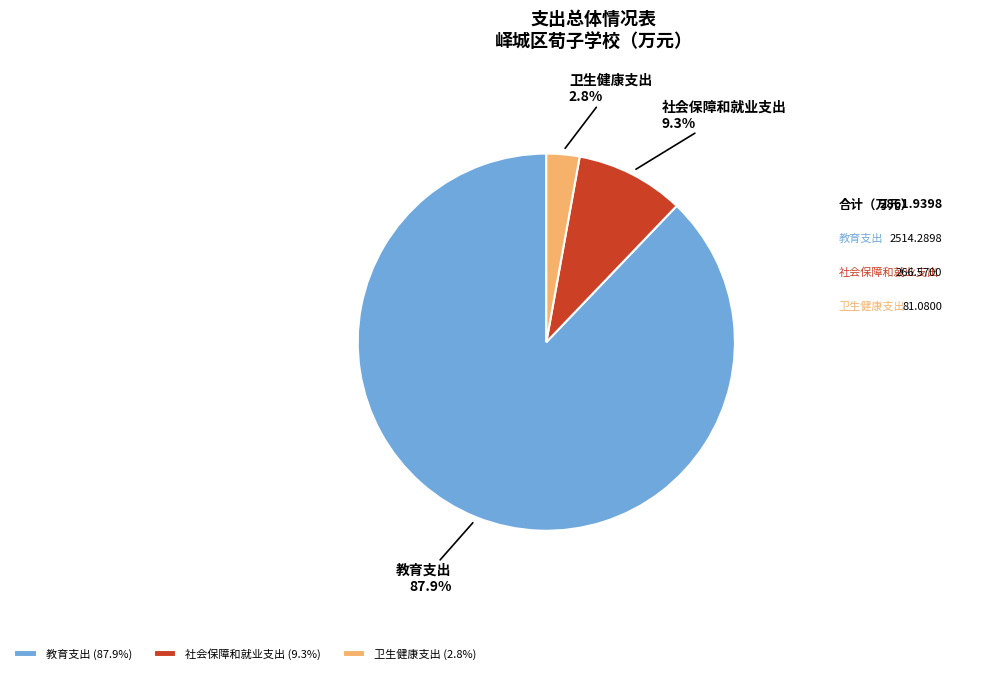

True or false: 社会保障和就业支出 accounts for 9% of the total.

True